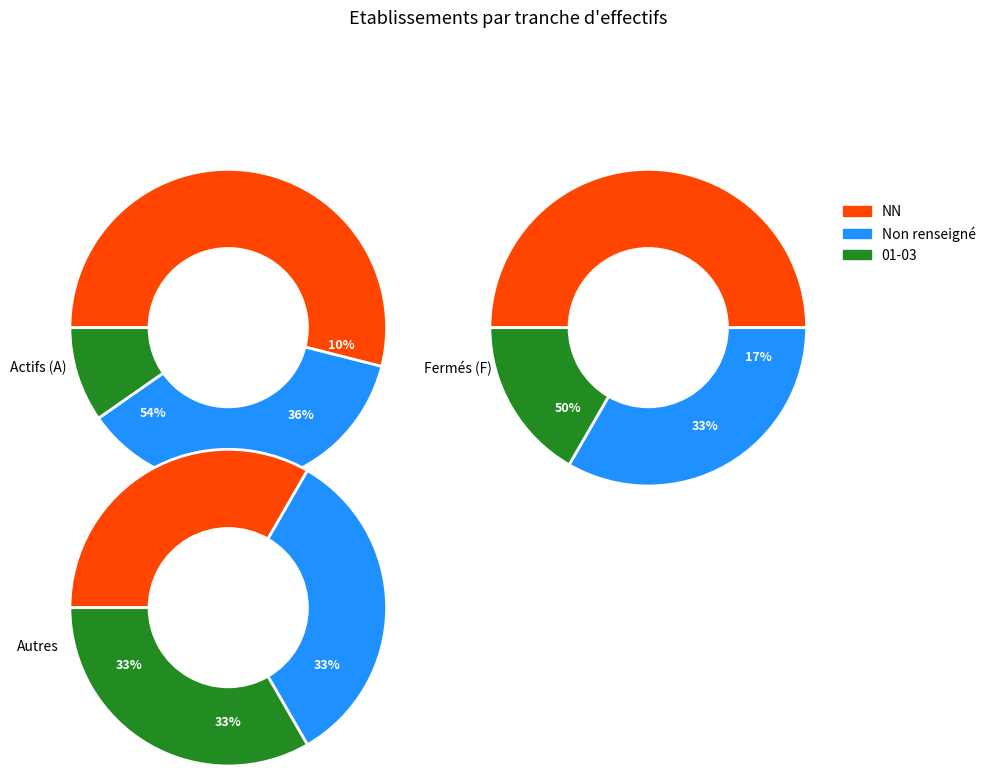

Does any single category account for the majority?

Yes